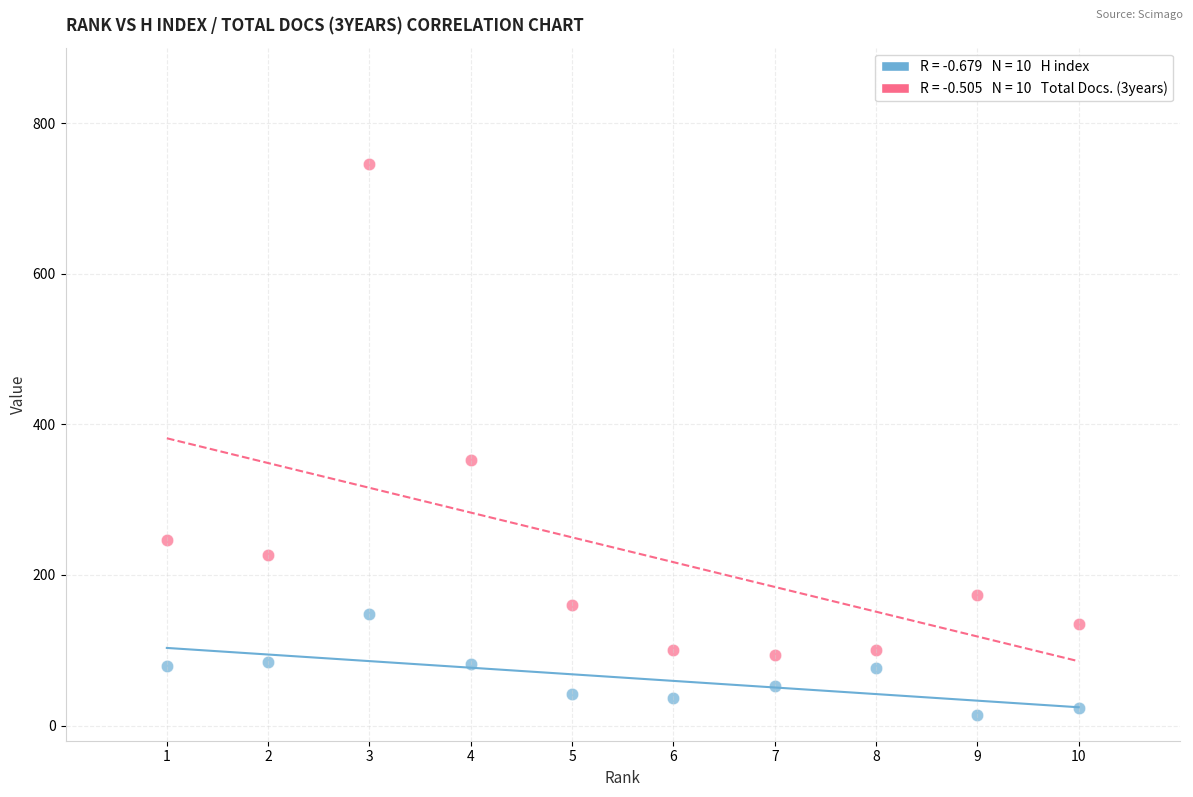

Across all data points, what is the range of X values (max minus min)?

9